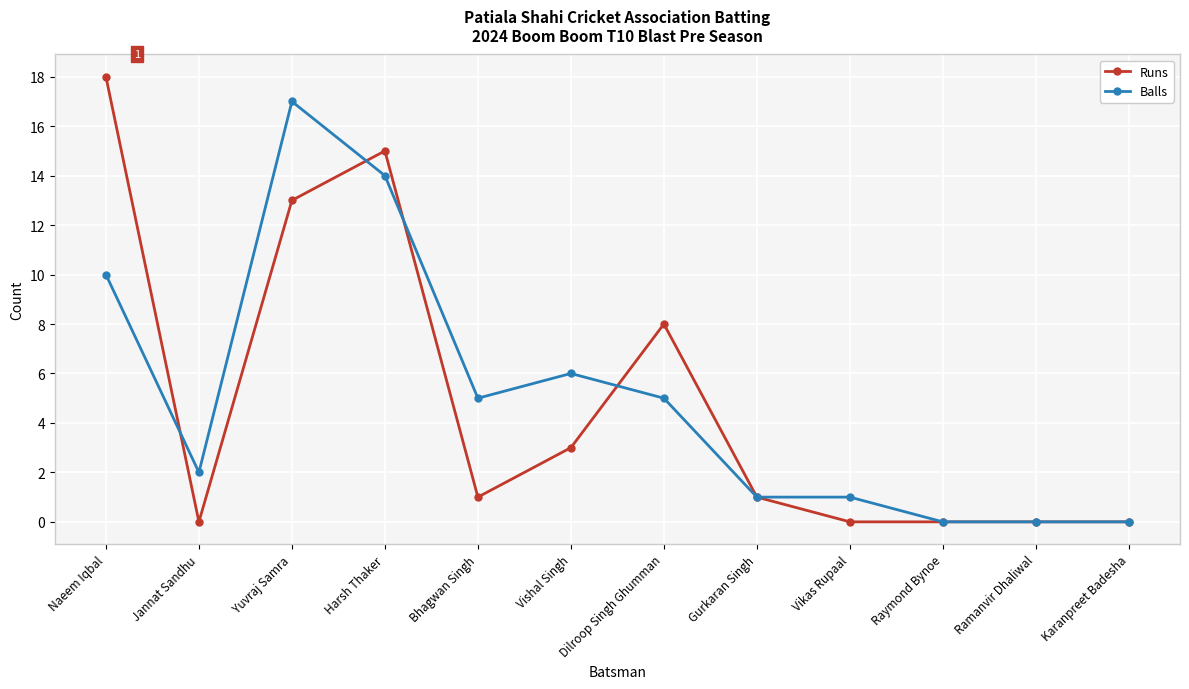

What is the difference between the second highest and minimum values in the Balls series?

14